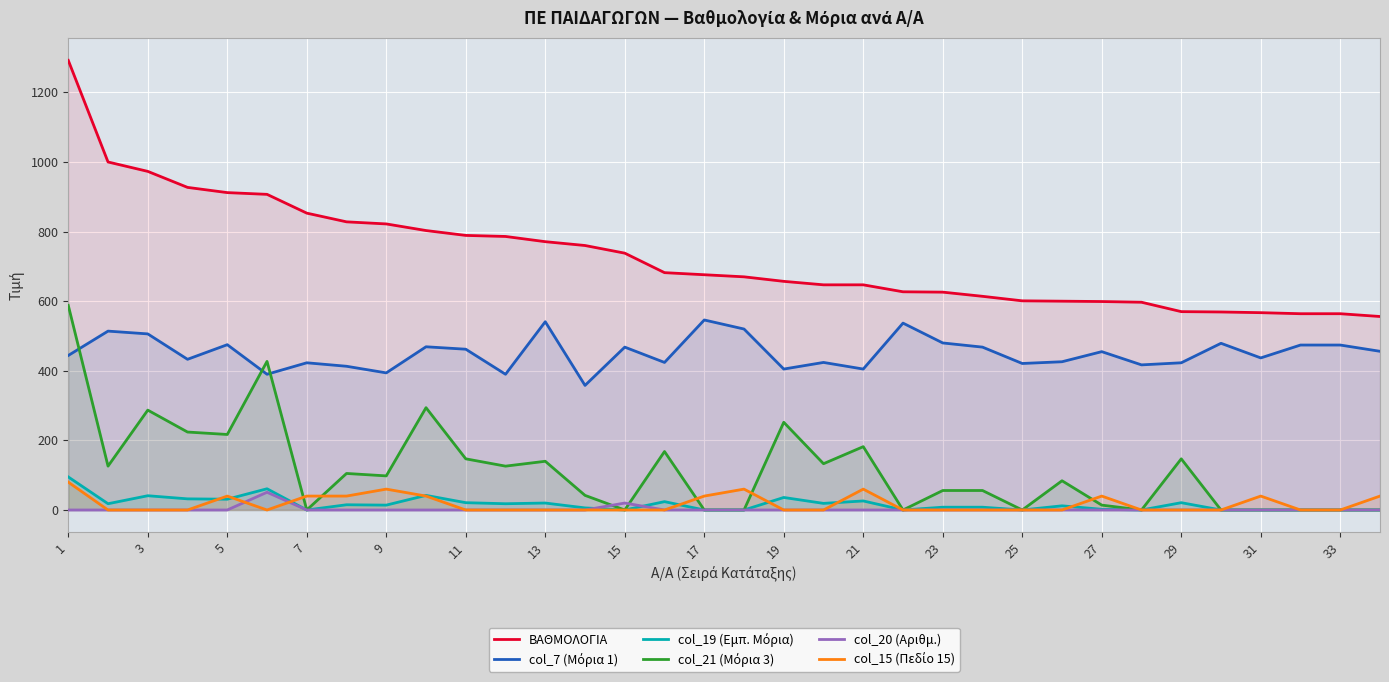

How many lines are shown in the chart?

6